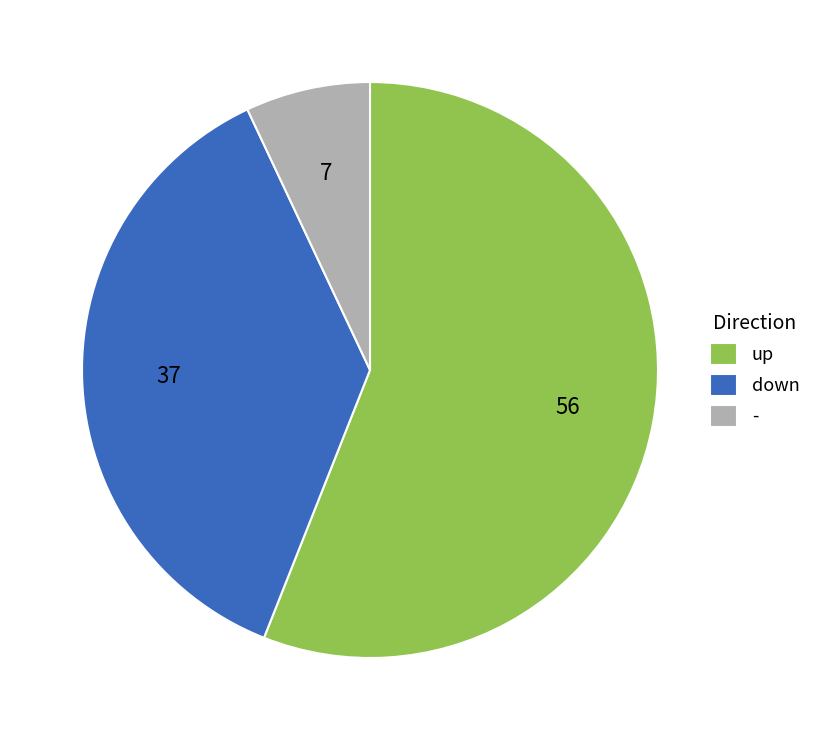

How many slices are in this pie chart?

3